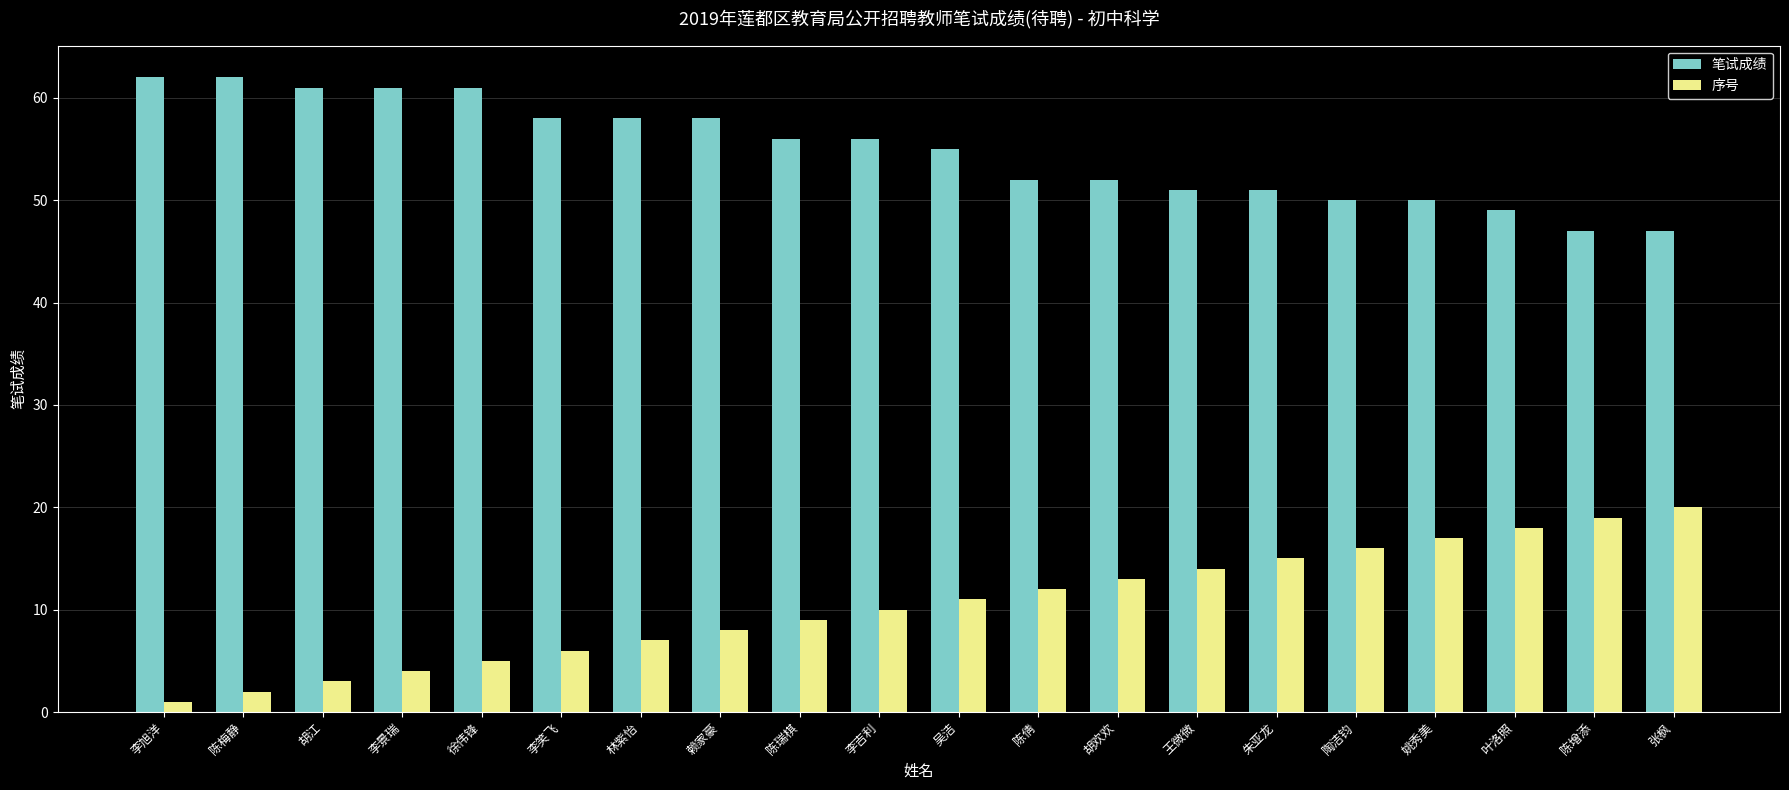

At which category does the chart reach its minimum across all series?

李旭洋